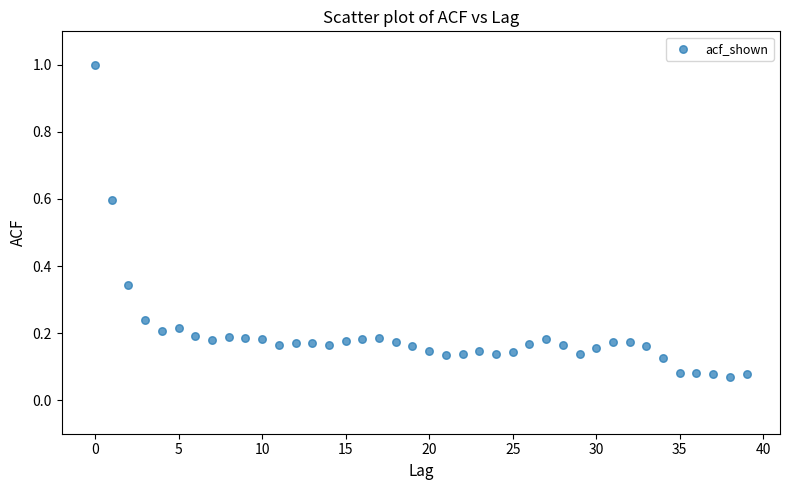

What is the range of Y values (max minus min)?

0.9